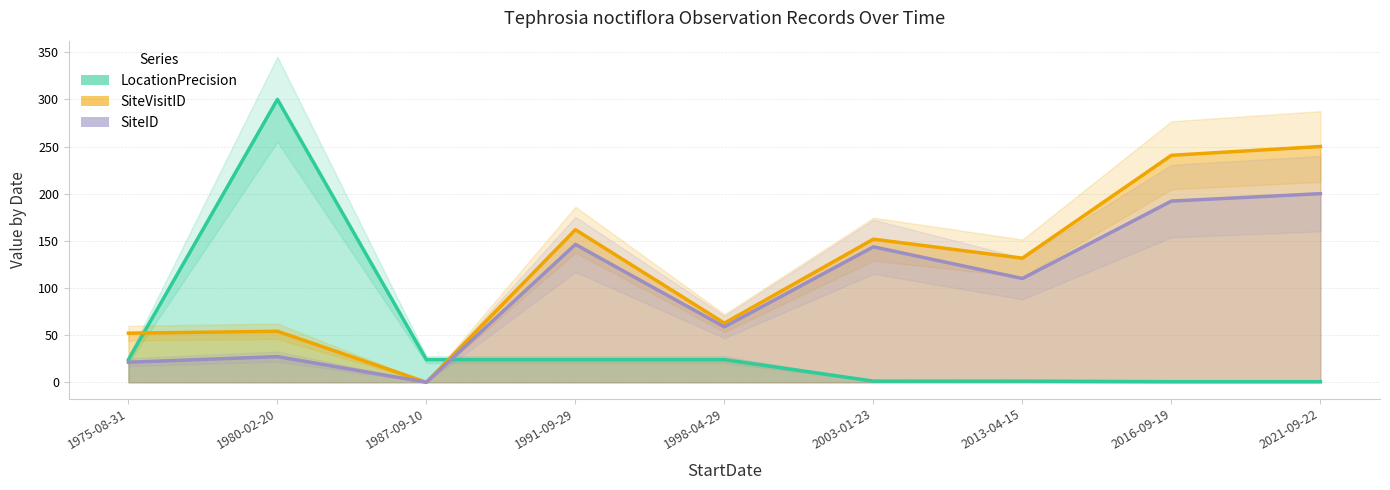

At which label does LocationPrecision reach its peak?

1980-02-20